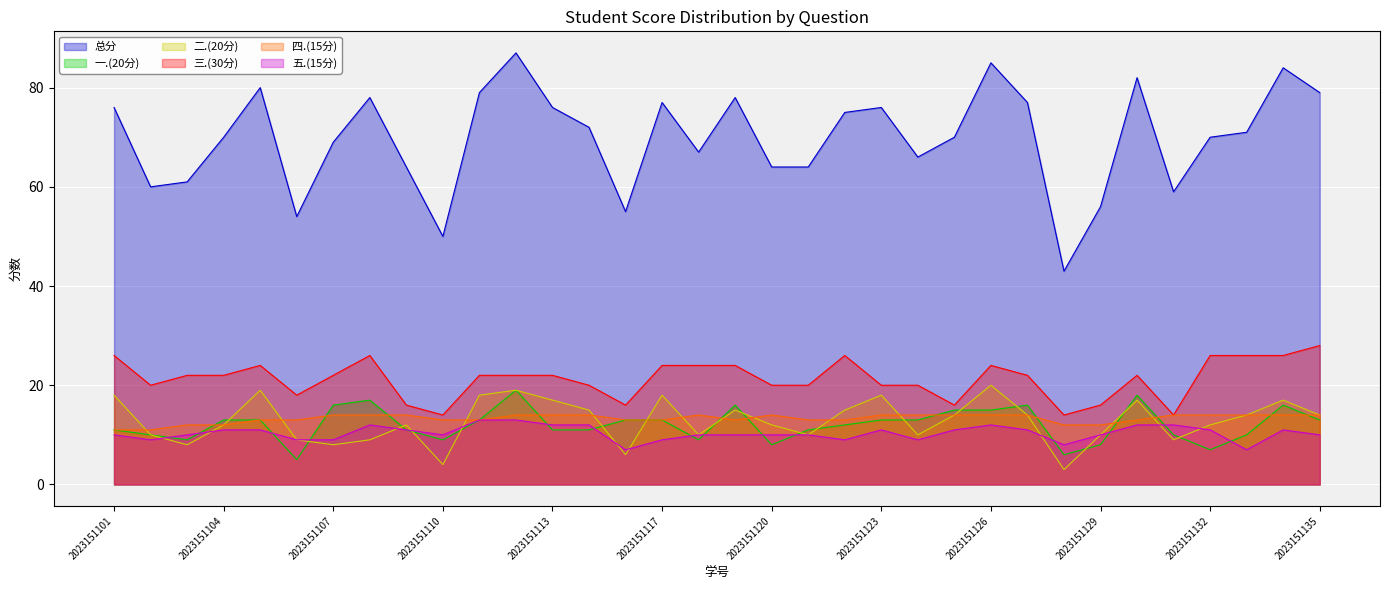

Between 2023151112 and 2023151120, which series saw the biggest shift?

总分